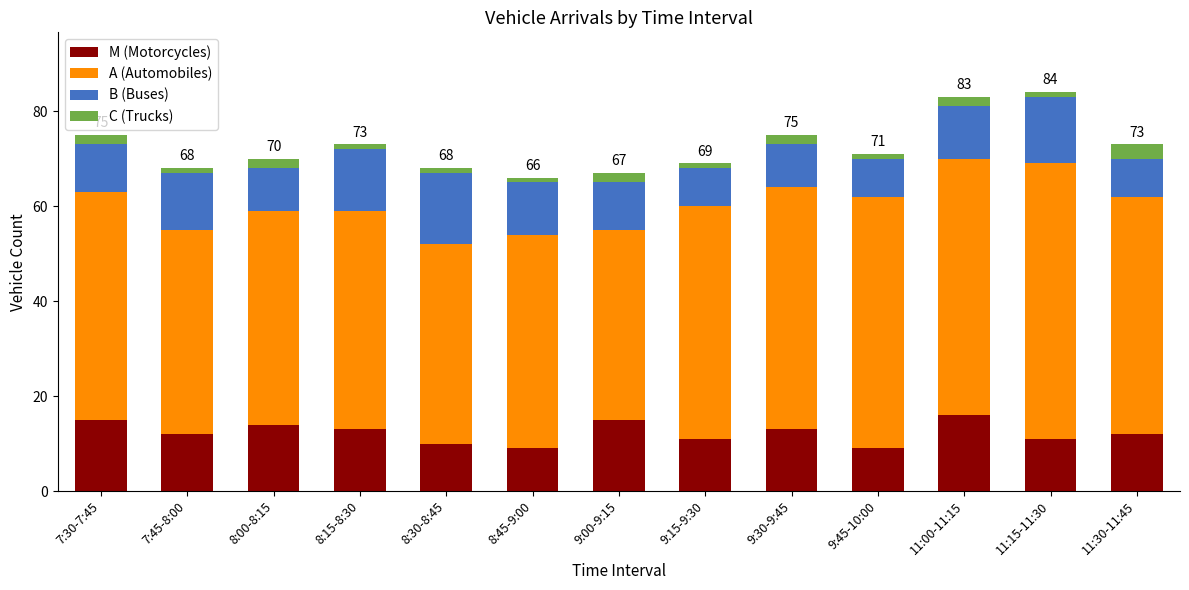

What is the sum of all M (Motorcycles) values?

160